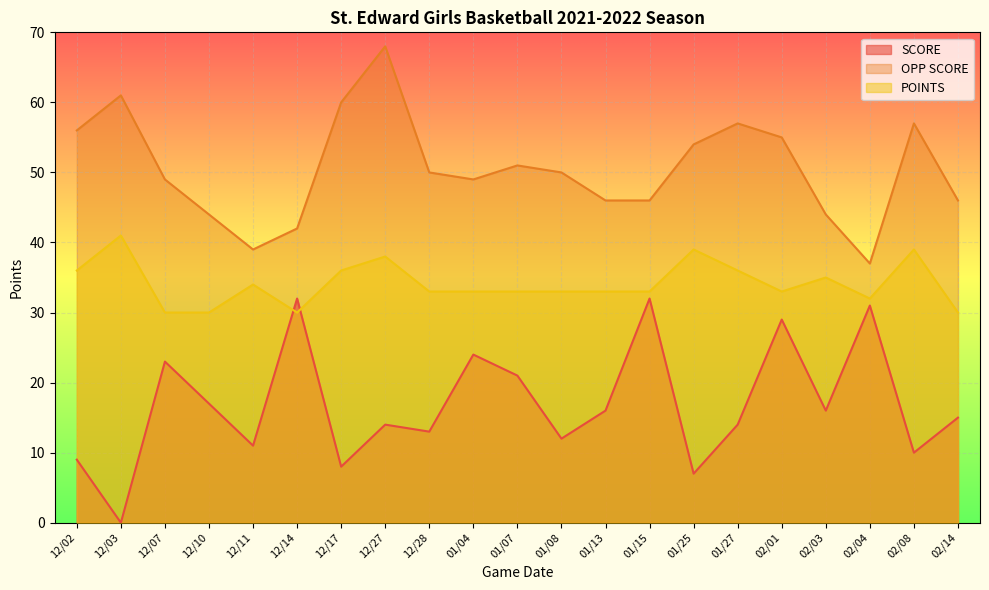

The POINTS series shows 13 at 12/28. True or false?

False